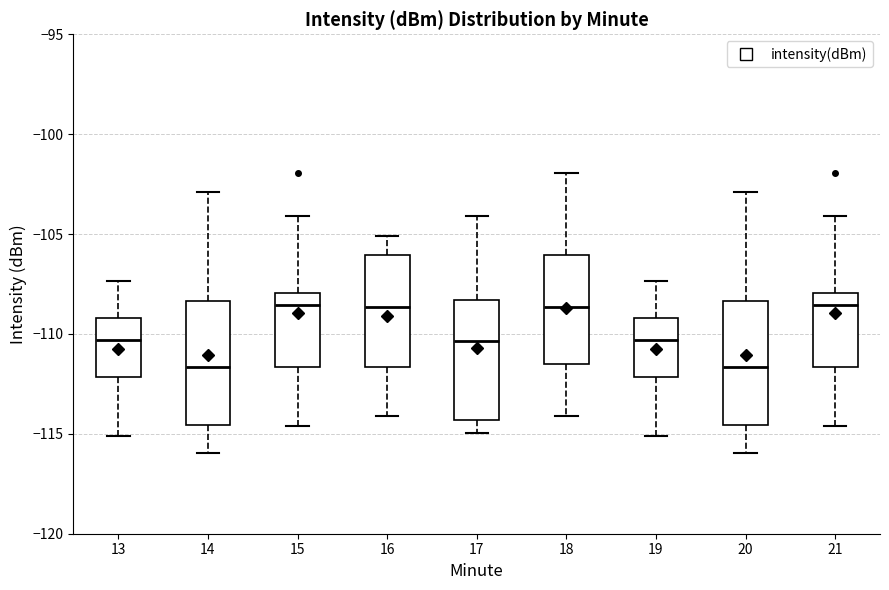

Where does the upper whisker of the box at x = 17 end on the y-axis? The values are not printed on the chart, so give them approximately, as read against the axis.

-104.0